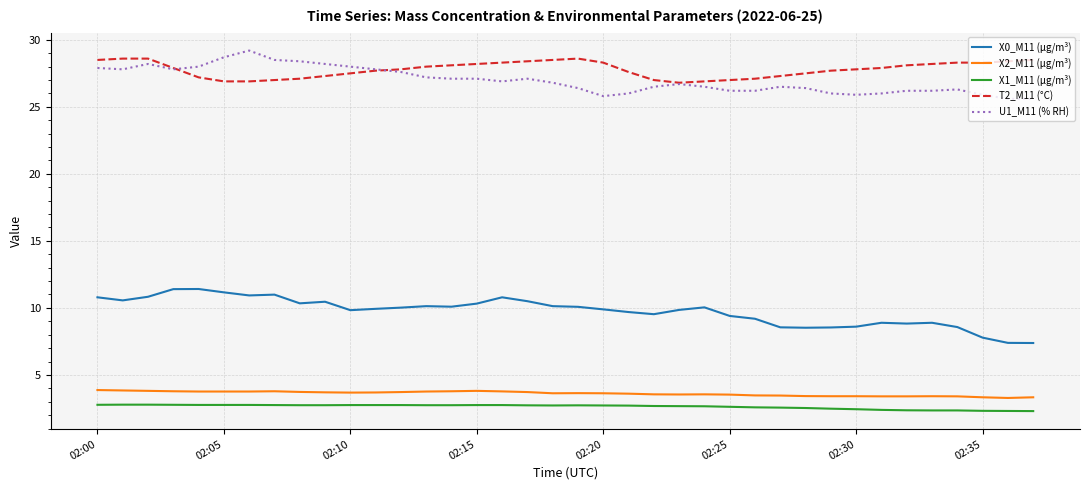

How many distinct data groups are displayed?

5